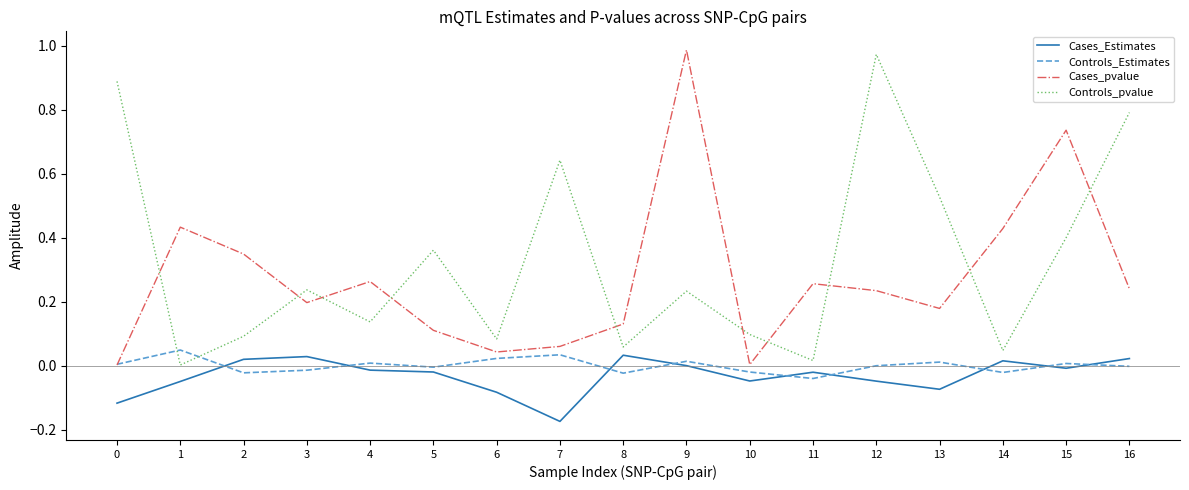

The Cases_Estimates series shows 0.0 at 8. True or false?

True